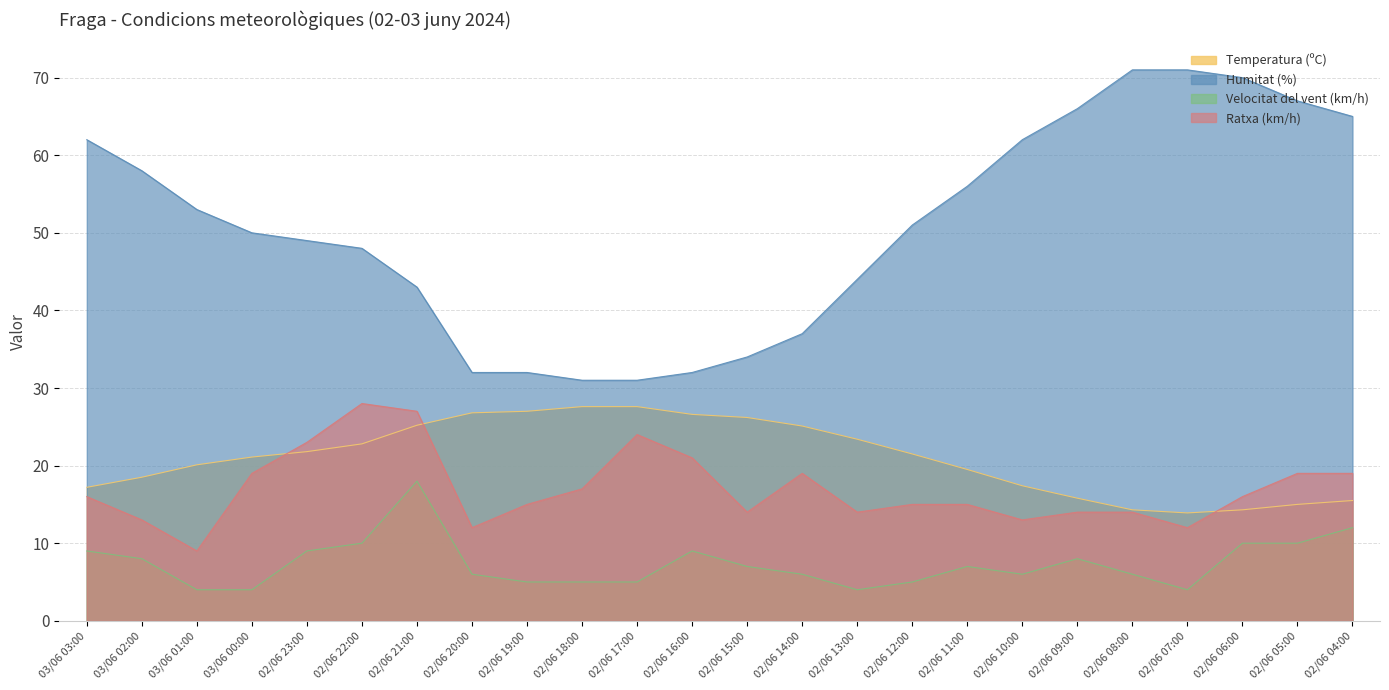

What is the difference between the maximum and minimum values in the Ratxa (km/h) series?

19.0